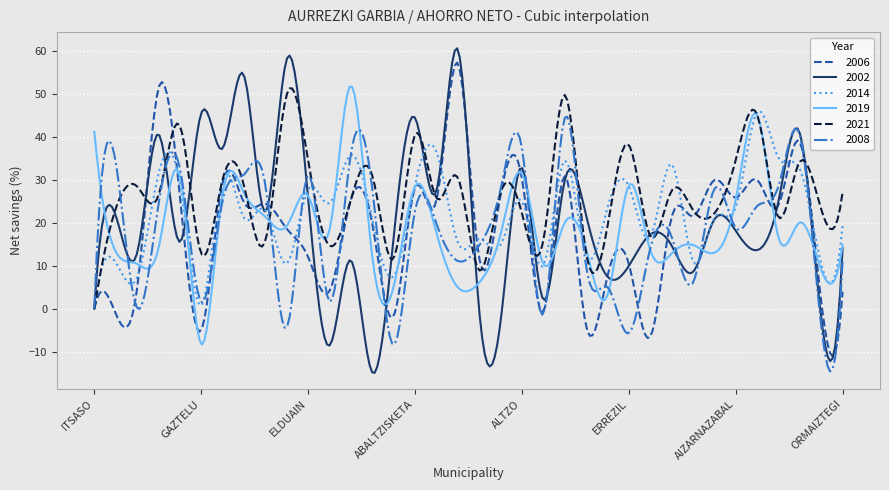

What is the minimum value for 2006?

-11.1